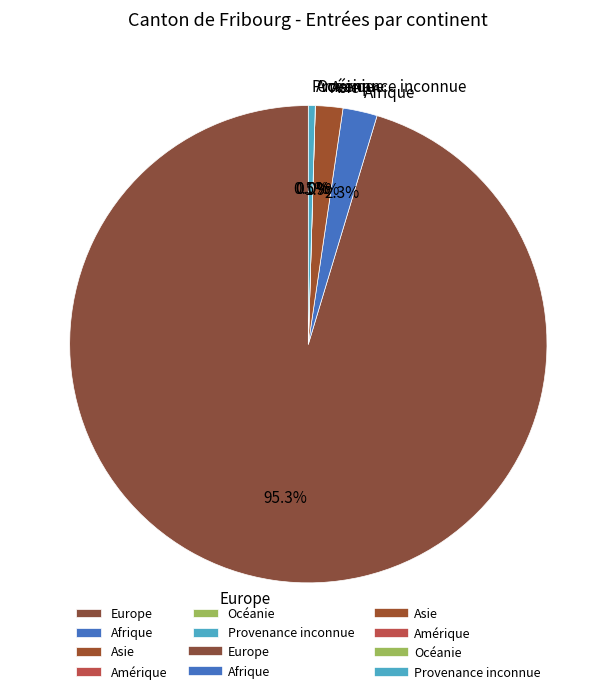

How many segments does this pie chart have?

6